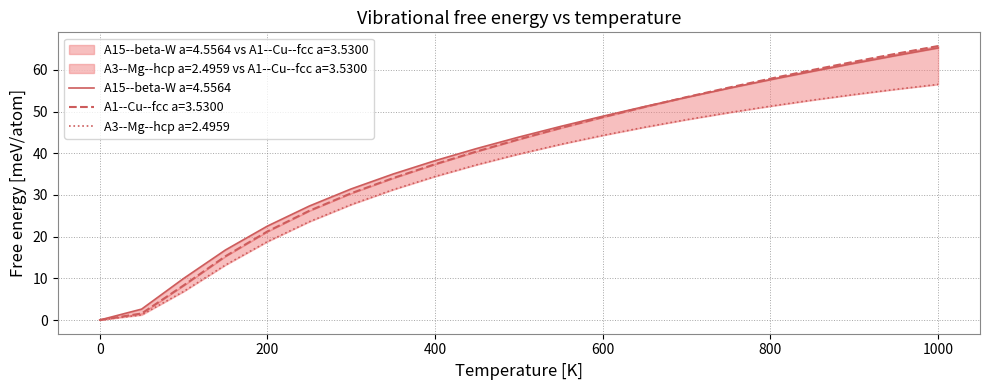

True or false: A1_Cu_fcc has more than 2 points higher than both neighbors.

False